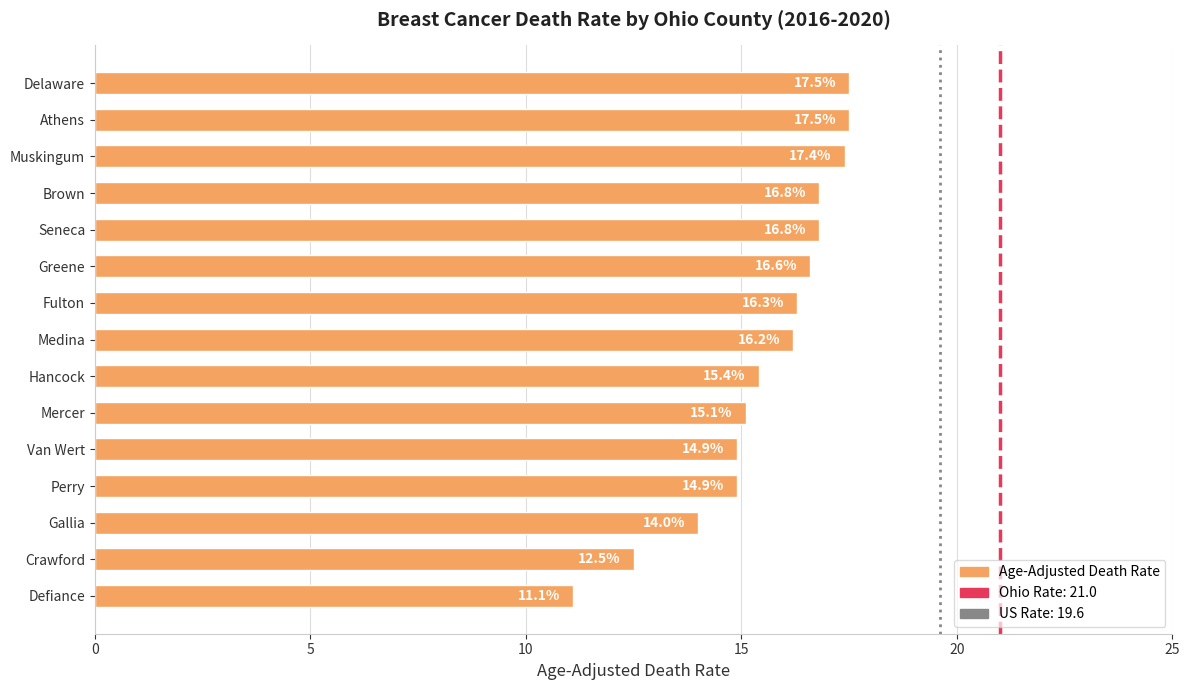

True or false: the data shows 22.6 at Medina.

False